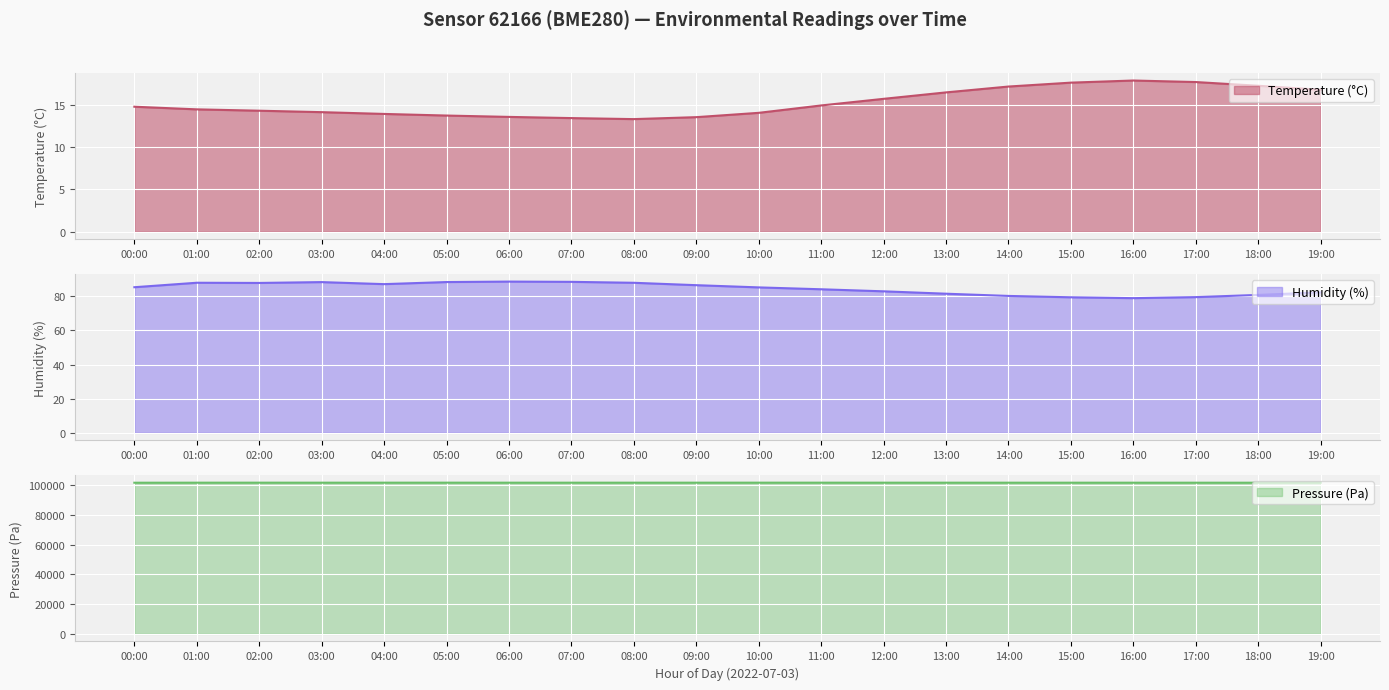

The value of humidity at 04:00 is 87.1. True or false?

True